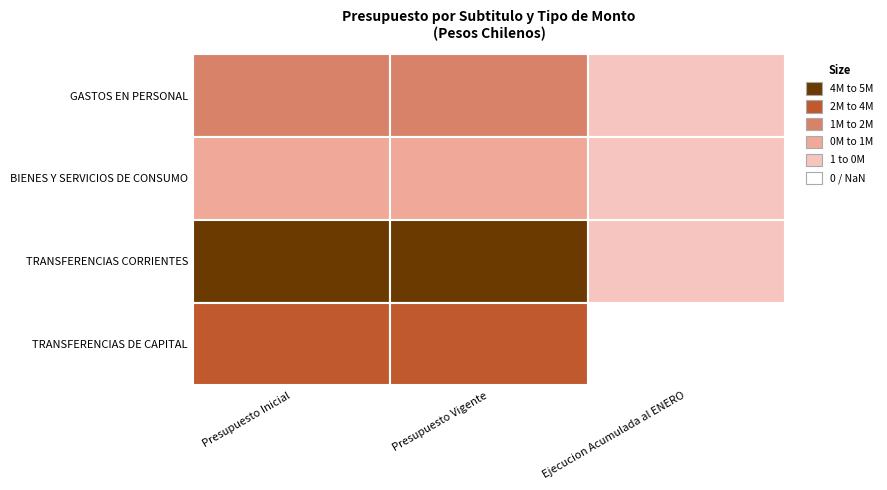

Reading right to left, transcribe all the data shown in this chart.

GASTOS EN PERSONAL: 73277	1109008	1109008
BIENES Y SERVICIOS DE CONSUMO: 3752	908868	908868
TRANSFERENCIAS CORRIENTES: 7000	5039069	5039069
TRANSFERENCIAS DE CAPITAL: 0	3073766	2241466